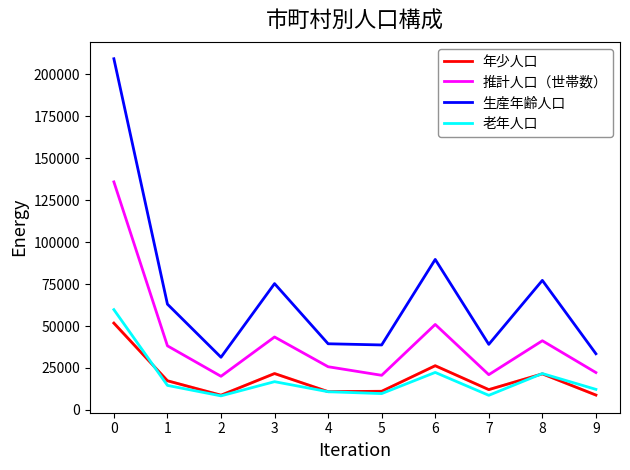

The value of 推計人口（世帯数） at 5 is 27619. True or false?

False